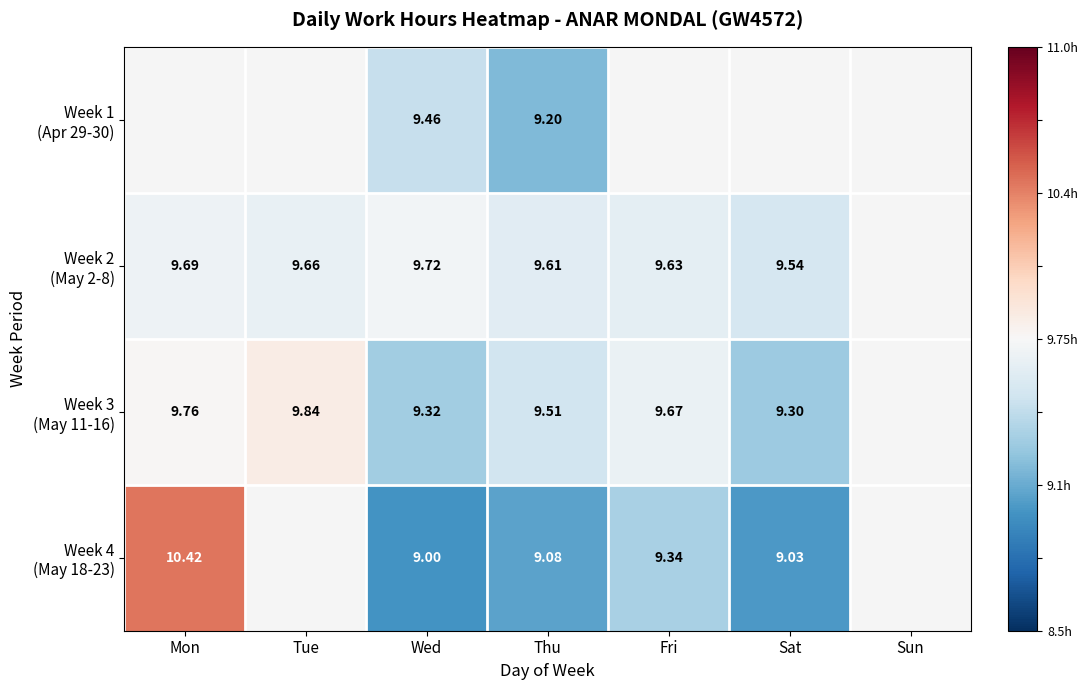

Rank the series at Thu from highest to lowest value.

Week 2 (May 2-8), Week 3 (May 11-16), Week 1 (Apr 29-30), Week 4 (May 18-23)